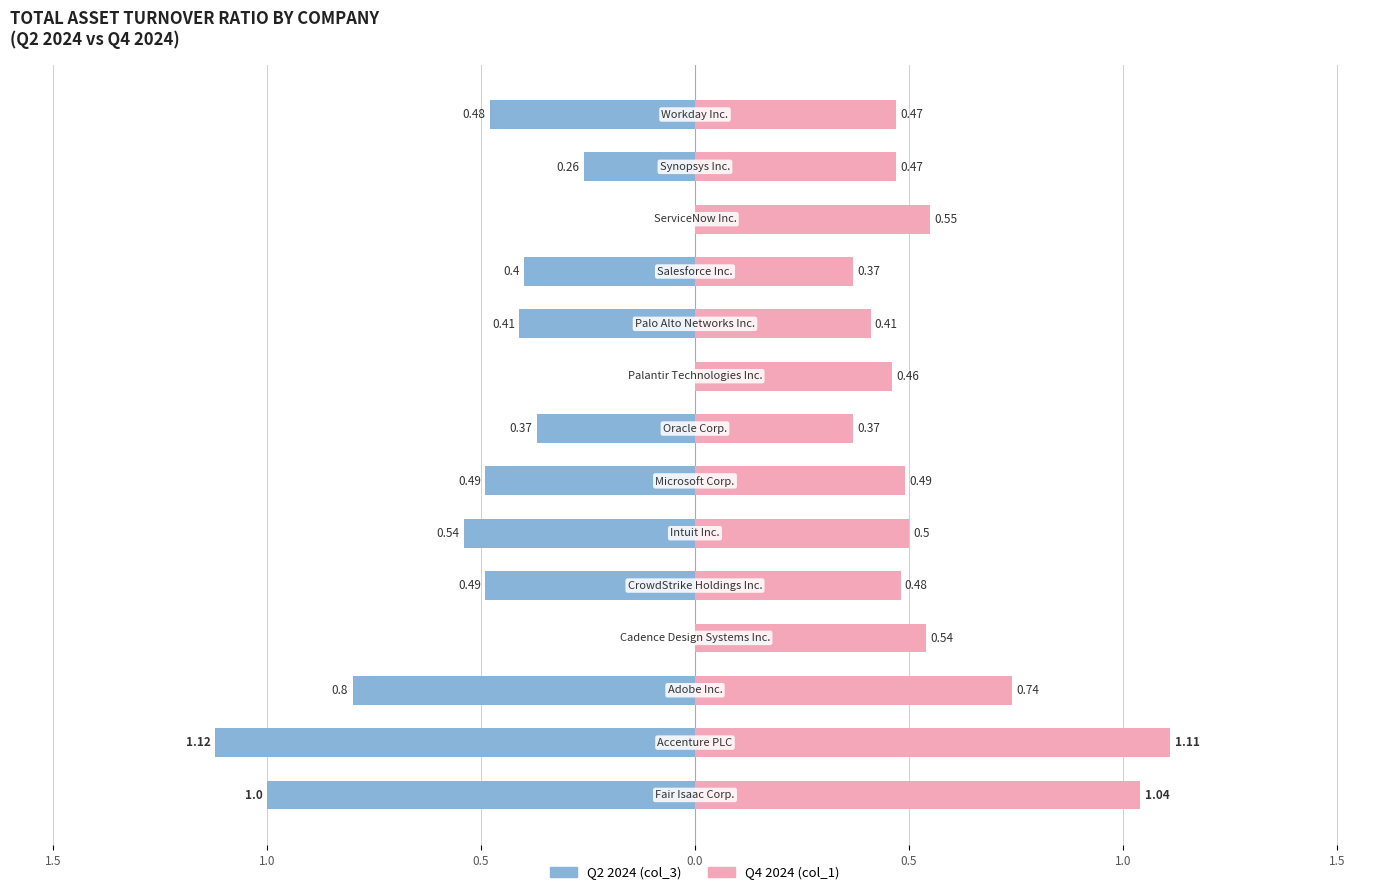

How many series are shown in this chart?

2